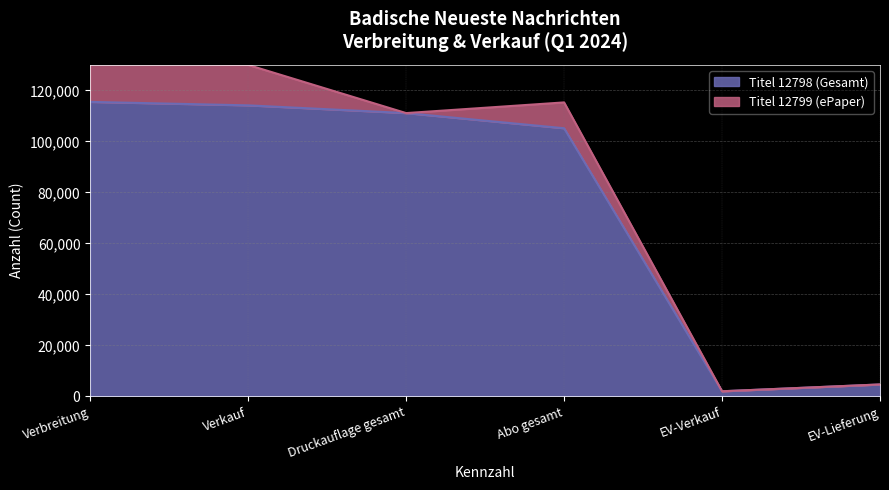

What is the label of the 3rd point from the right?

Abo gesamt